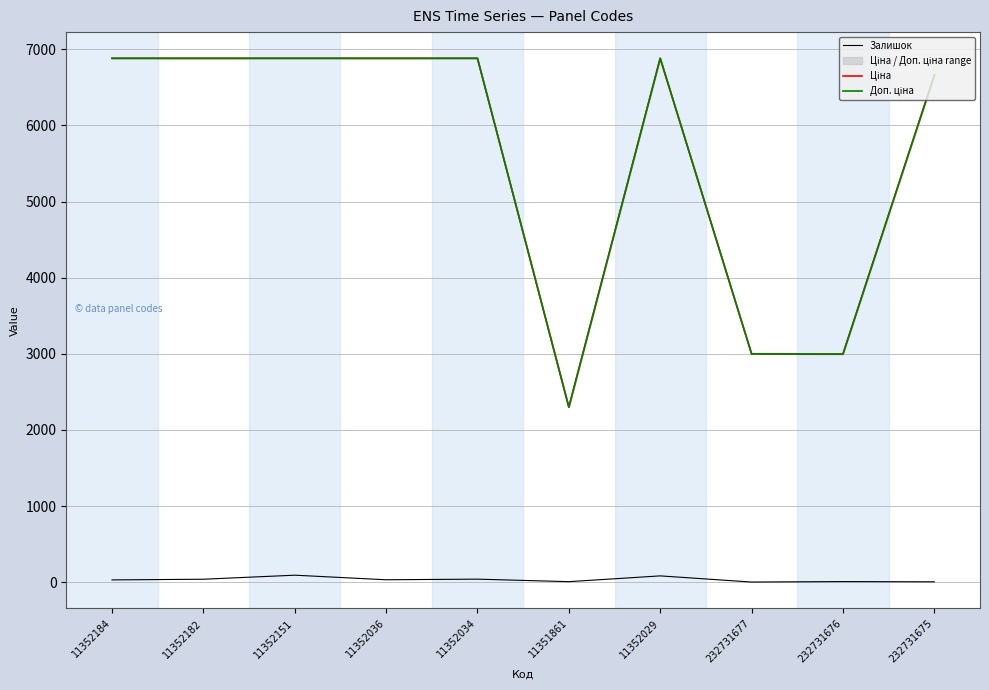

True or false: Доп. ціна and Залишок cross at least once.

False